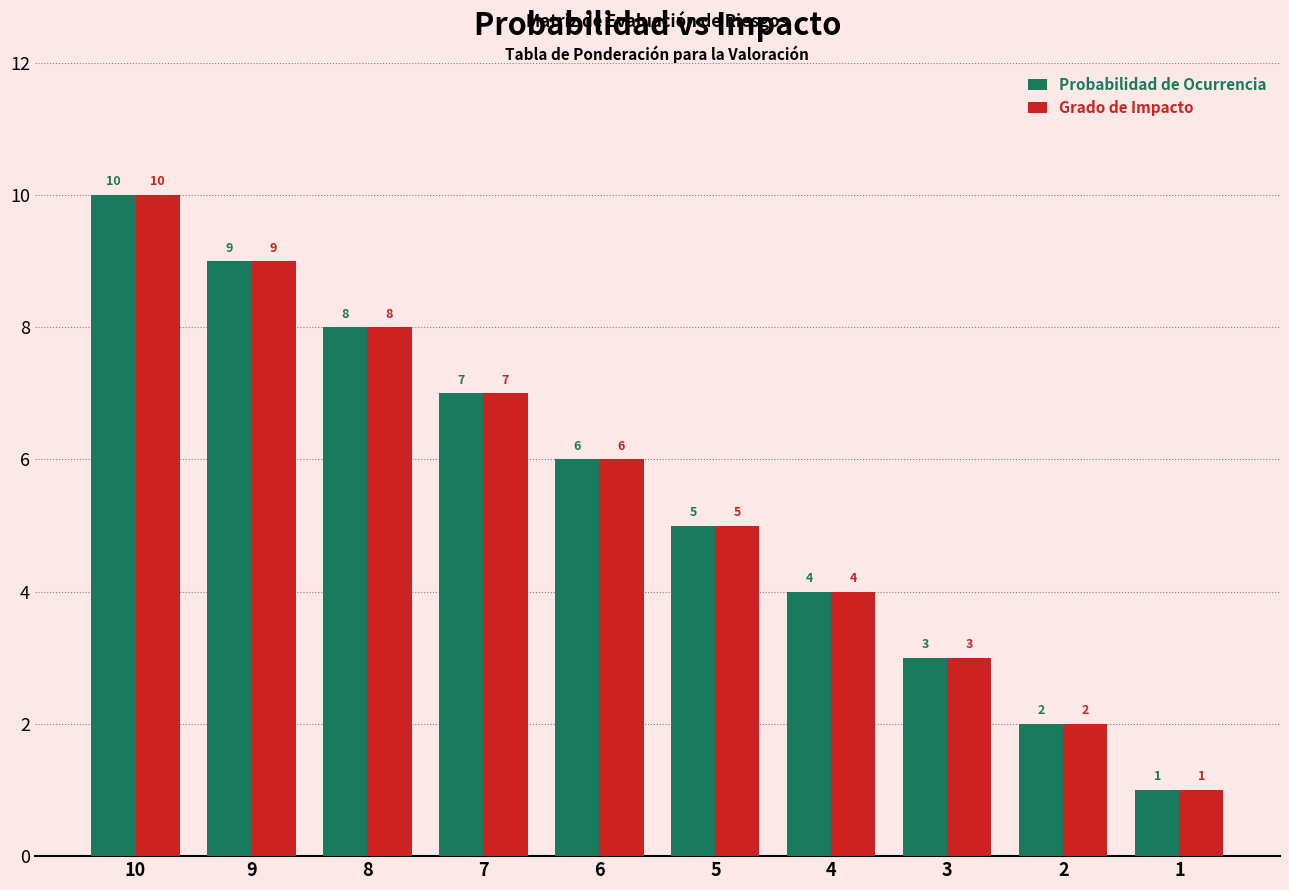

What is the value of the Grado de Impacto bar at the 5th from the left?

6